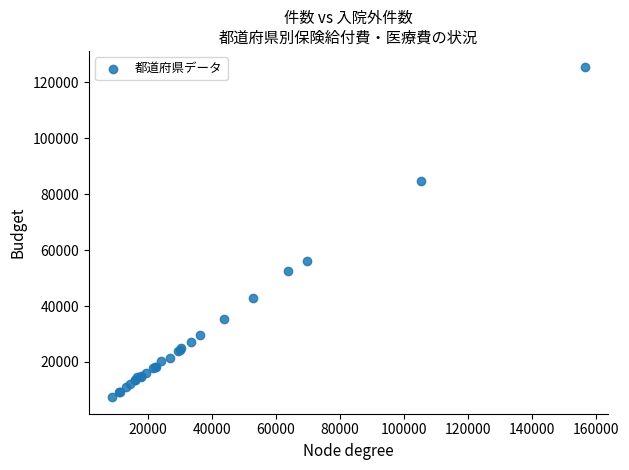

What Y value in the scatter plot is closest to 66330?

55912